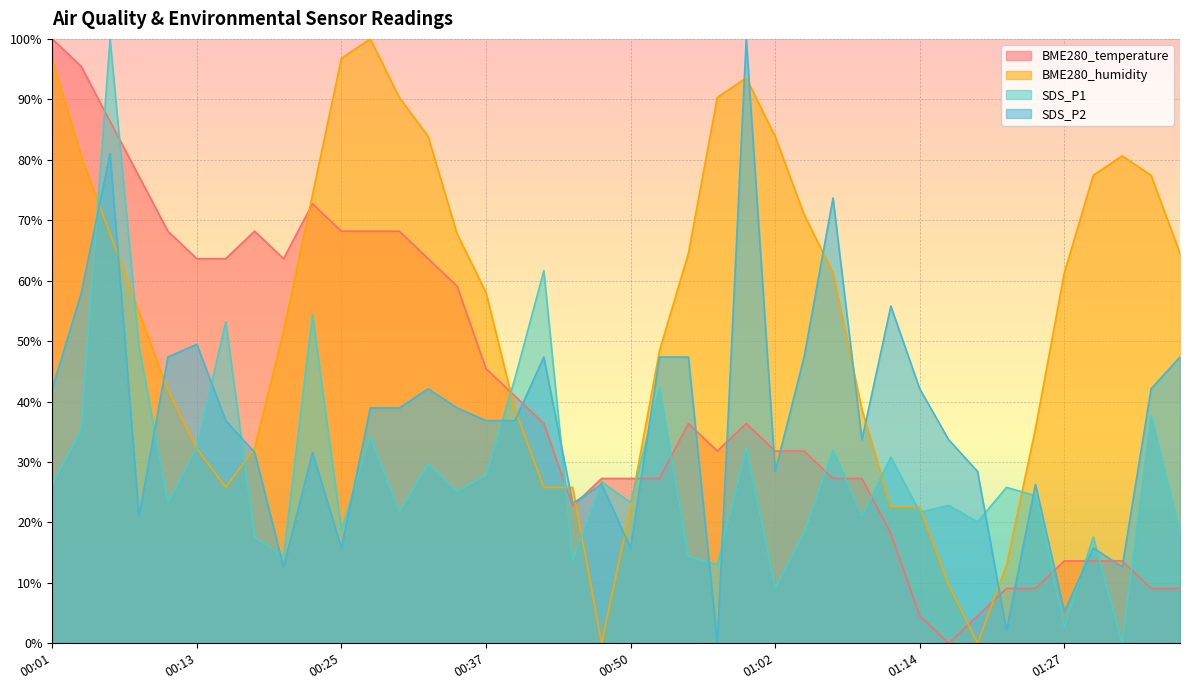

How many data points does each series have?

40